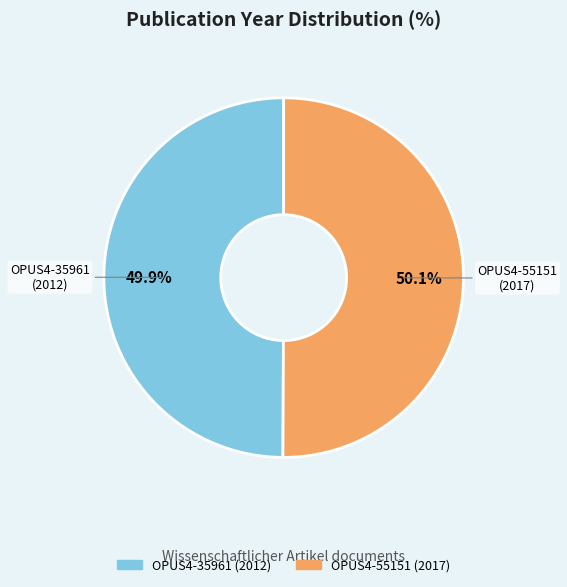

Combined, do OPUS4-35961 and OPUS4-55151 account for over 50%?

Yes